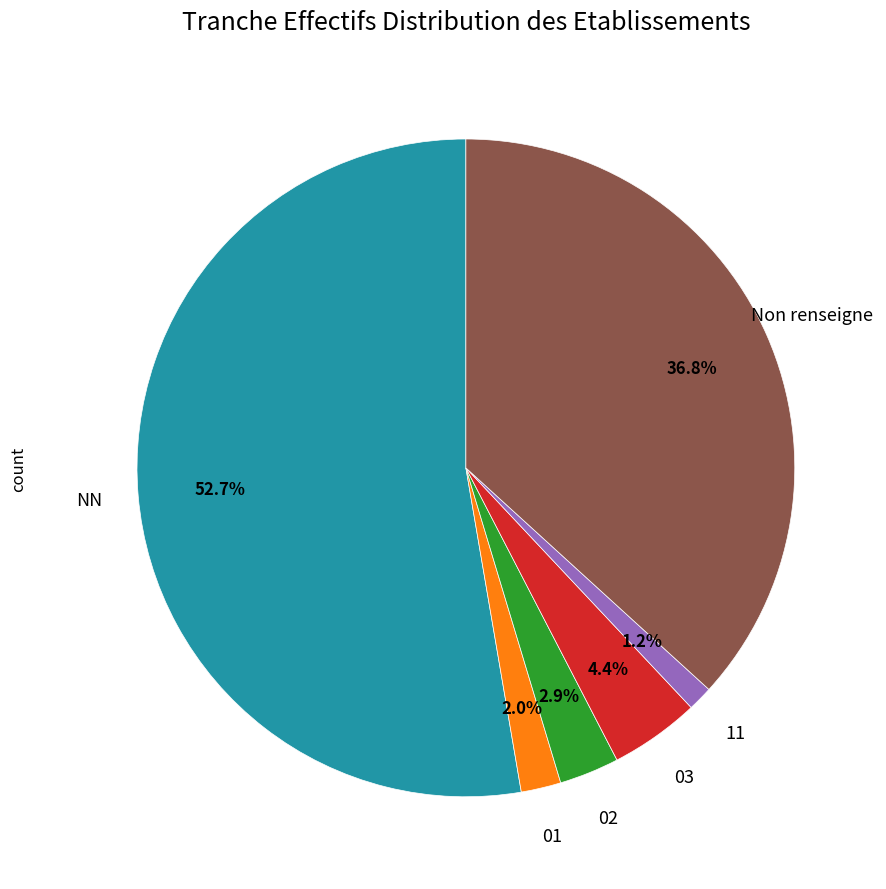

Is there any slice that represents more than half of the pie?

Yes